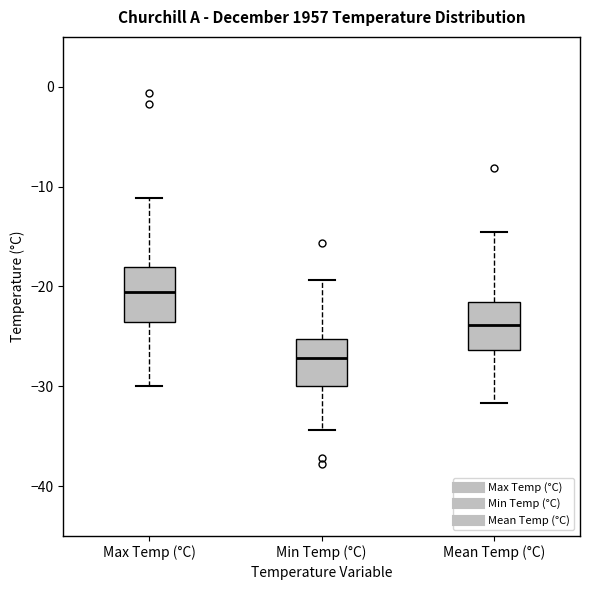

Reading left to right, transcribe this box plot: for each box, give where its median line is, the range the box spans, and where its two whiskers end, as read against the y-axis. The values are not printed on the chart, so give them approximately, as read against the axis.

Max Temp (°C): median -21, box -24 to -18, whiskers -30 to -11
Min Temp (°C): median -27, box -30 to -25, whiskers -34 to -19
Mean Temp (°C): median -24, box -26 to -22, whiskers -32 to -14